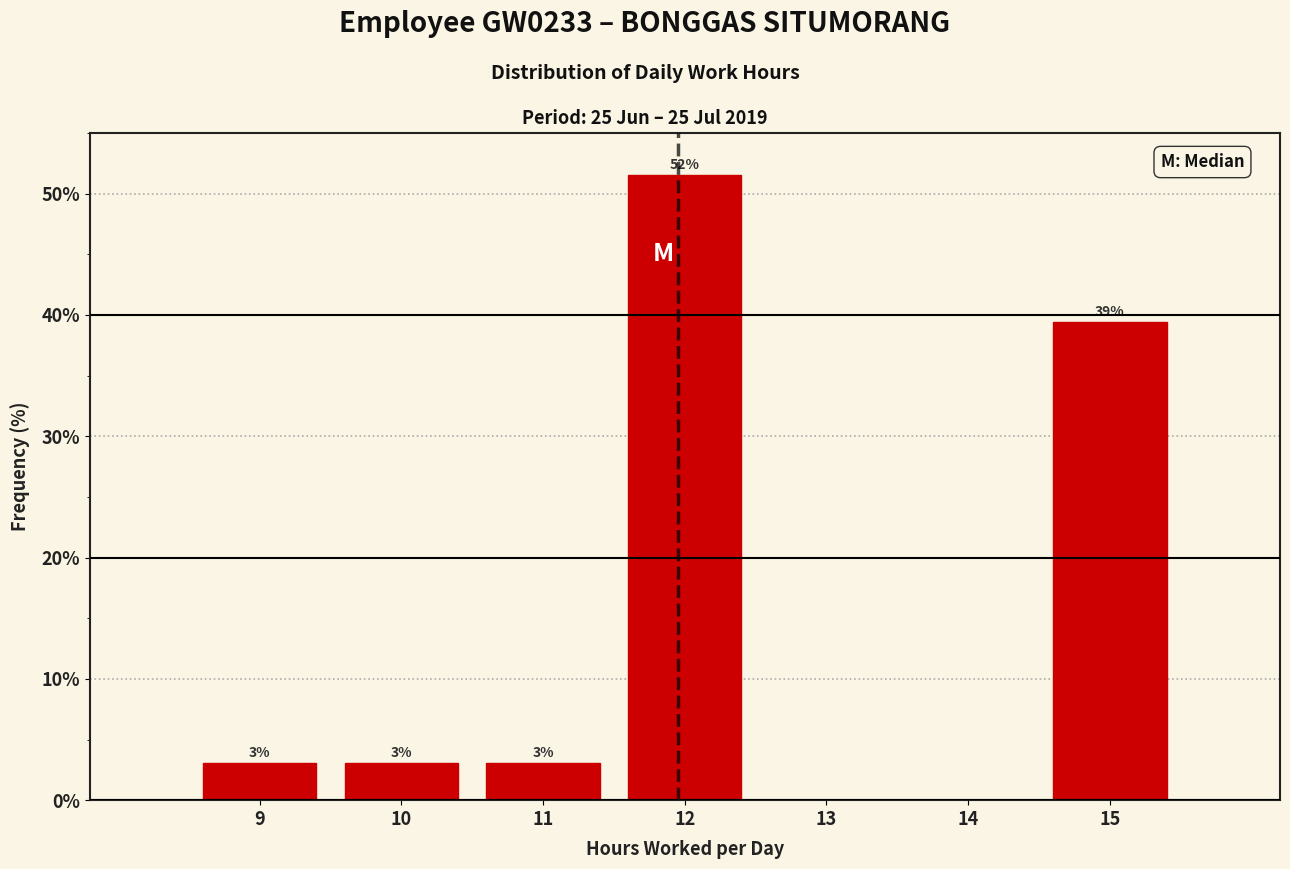

Which range on the x-axis has the tallest bar?

11.5 to 12.5